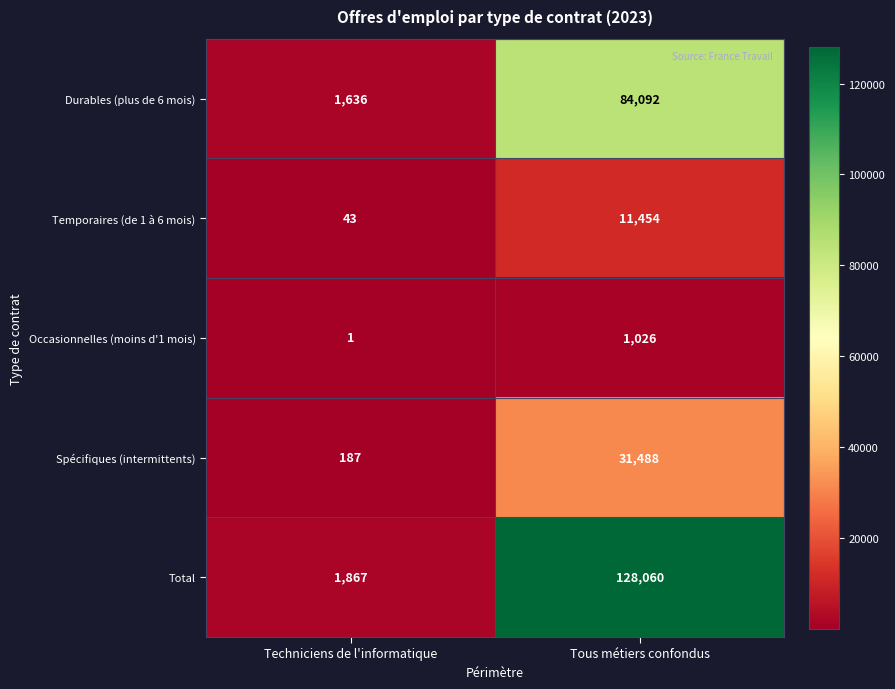

Where is Durables (plus de 6 mois) nearest to the value 42864?

Techniciens de l'informatique